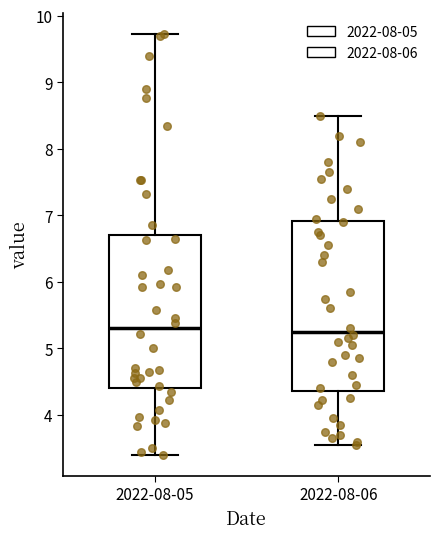

Comparing the boxes themselves (not the whiskers), which one is the tallest?

2022-08-06